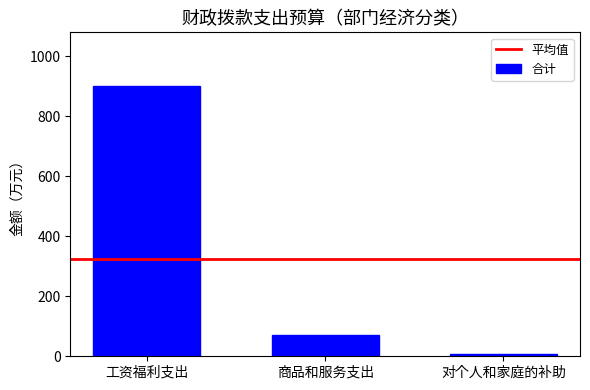

Which label corresponds to the smallest value in the chart?

对个人和家庭的补助